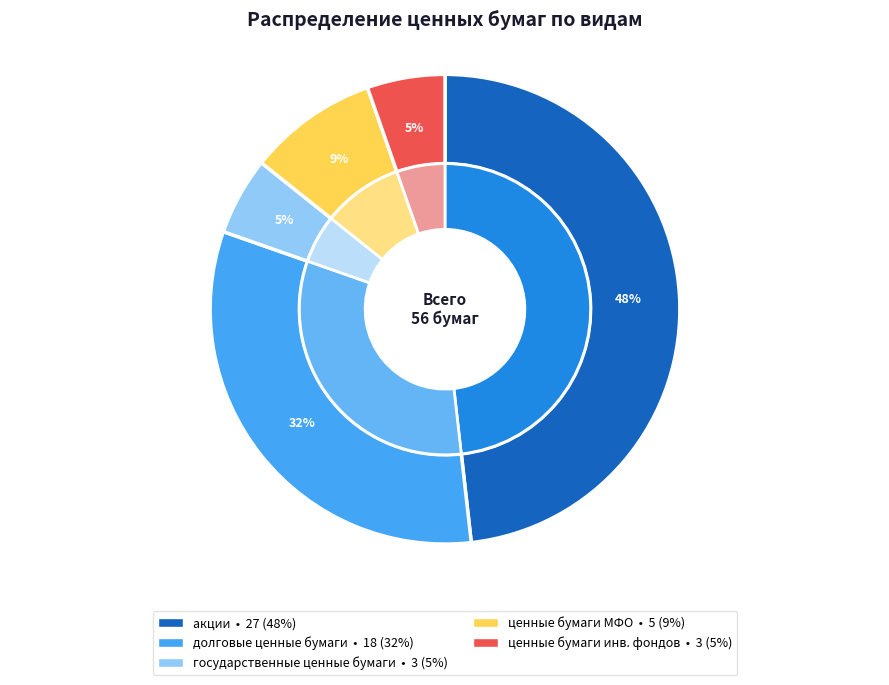

Rank the categories by value from lowest to highest.

государственные ценные бумаги, ценные бумаги инвестиционных фондов, ценные бумаги международных финансовых организаций, долговые ценные бумаги, акции